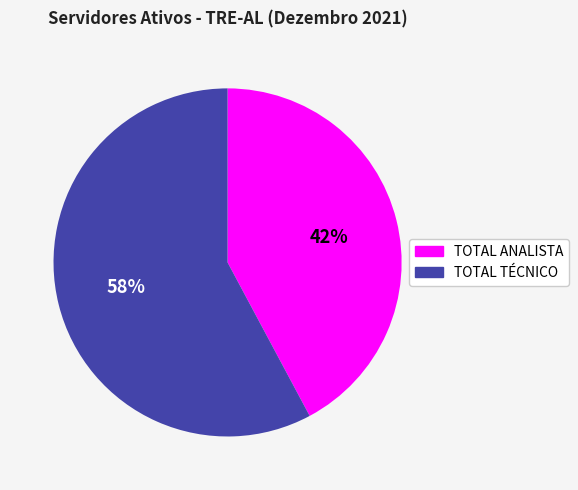

Rank the categories by value from lowest to highest.

TOTAL ANALISTA, TOTAL TÉCNICO